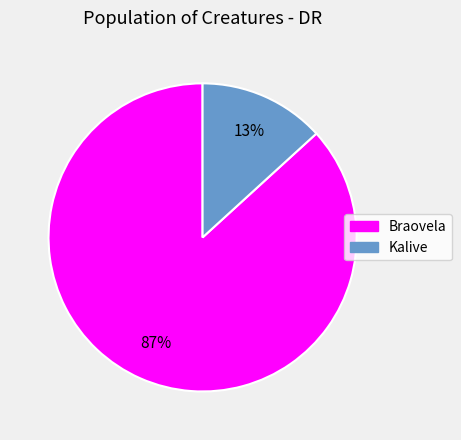

To the nearest percent, what is the difference between the Kalive and Braovela slice percentages?

74%